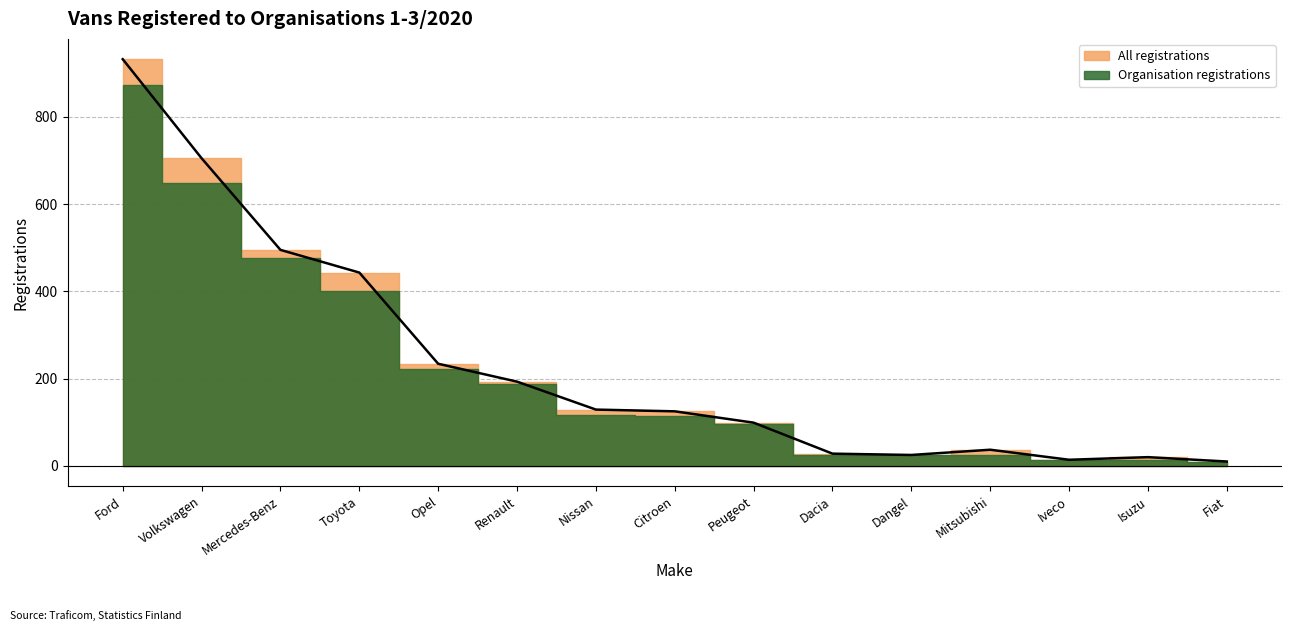

At which category does the chart reach its minimum across all series?

Fiat